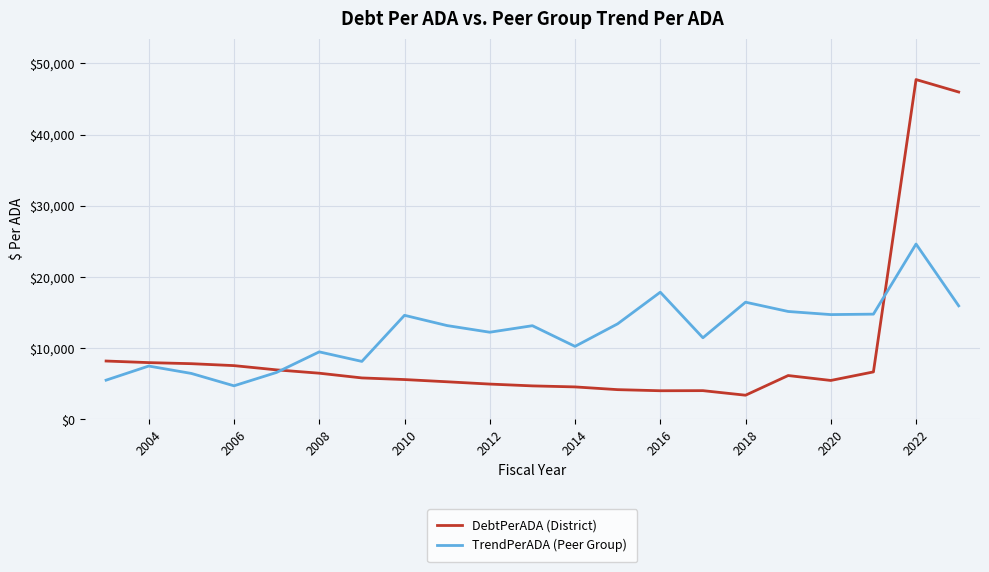

What is the minimum value shown in the chart?

3407.6